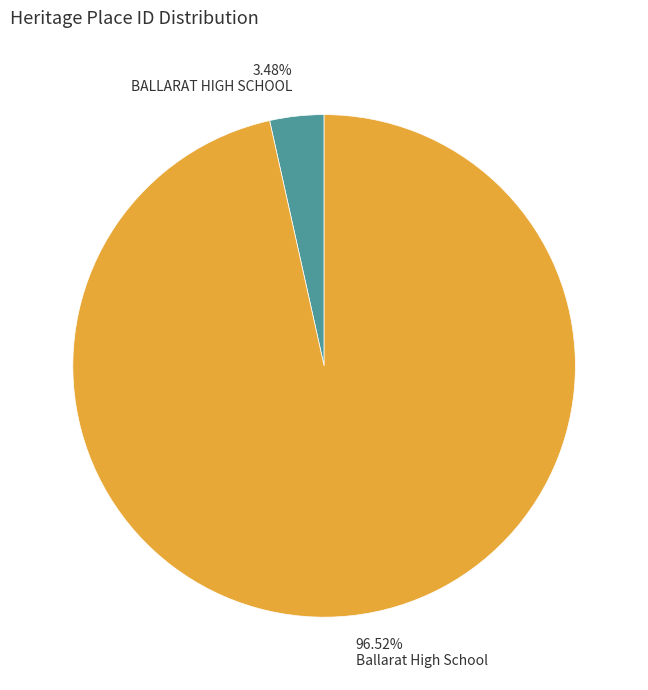

Approximately how many times larger is the value at Ballarat High School compared to BALLARAT HIGH SCHOOL?

27.7